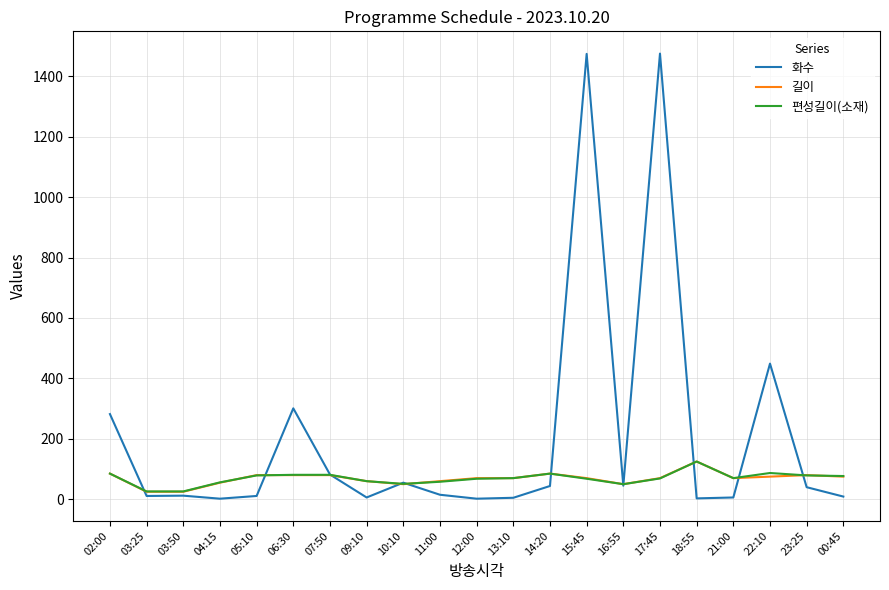

At which label does 편성길이(소재) reach its peak?

18:55